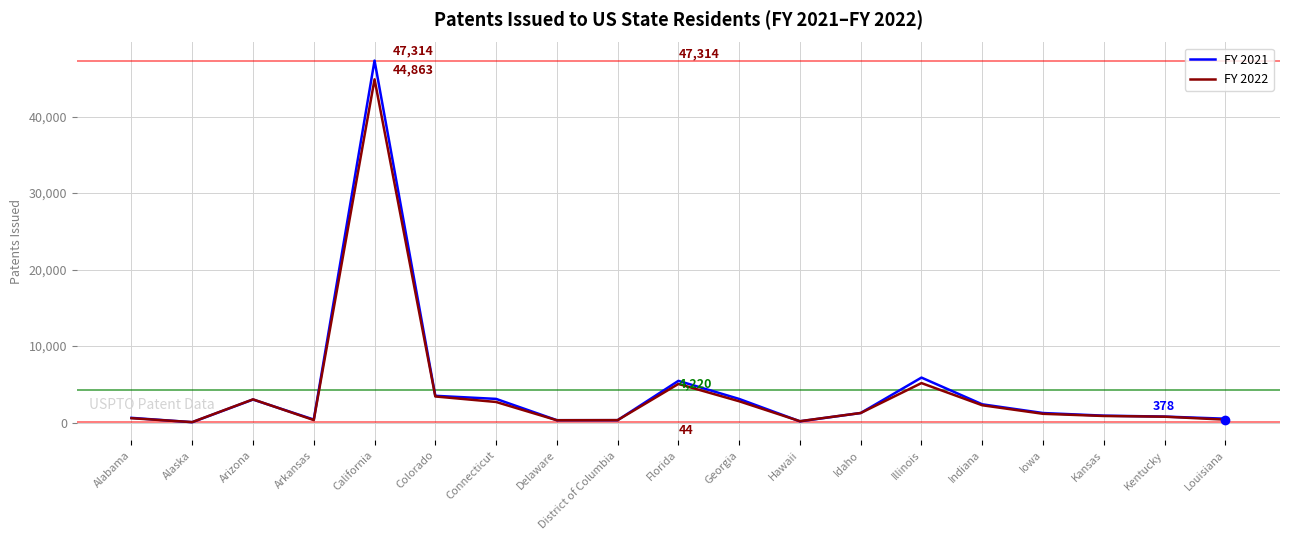

Between Alabama and Idaho, which series saw the biggest shift?

FY 2022